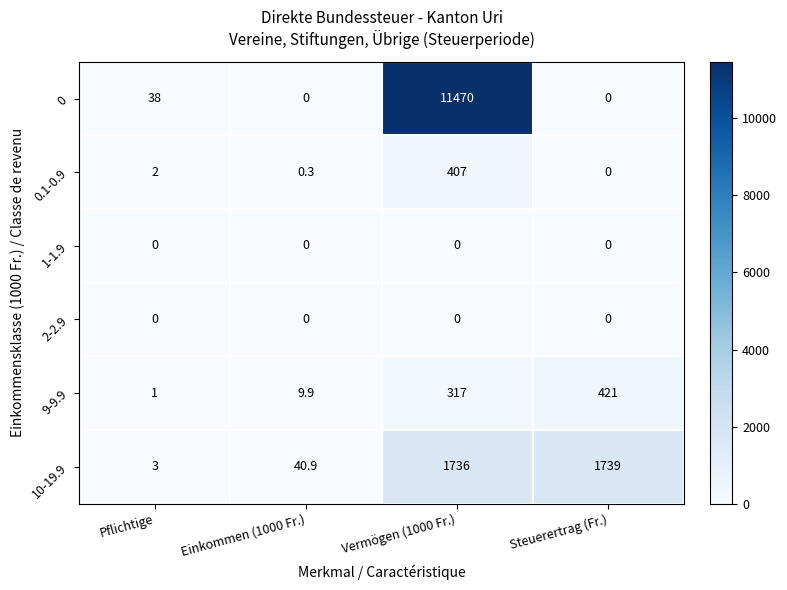

Reading right to left, extract all data points from this chart.

0: 0.0	11470.0	0.0	38.0
0.1-0.9: 0.0	407.0	0.3	2.0
1-1.9: 0.0	0.0	0.0	0.0
2-2.9: 0.0	0.0	0.0	0.0
9-9.9: 421.0	317.0	9.9	1.0
10-19.9: 1739.0	1736.0	40.9	3.0